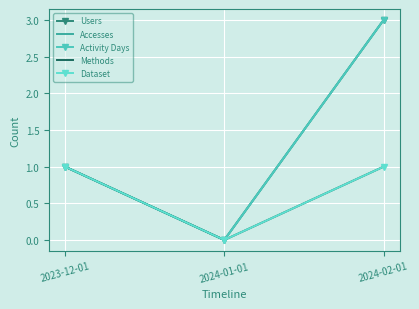

What position from the right is 2023-12-01?

3